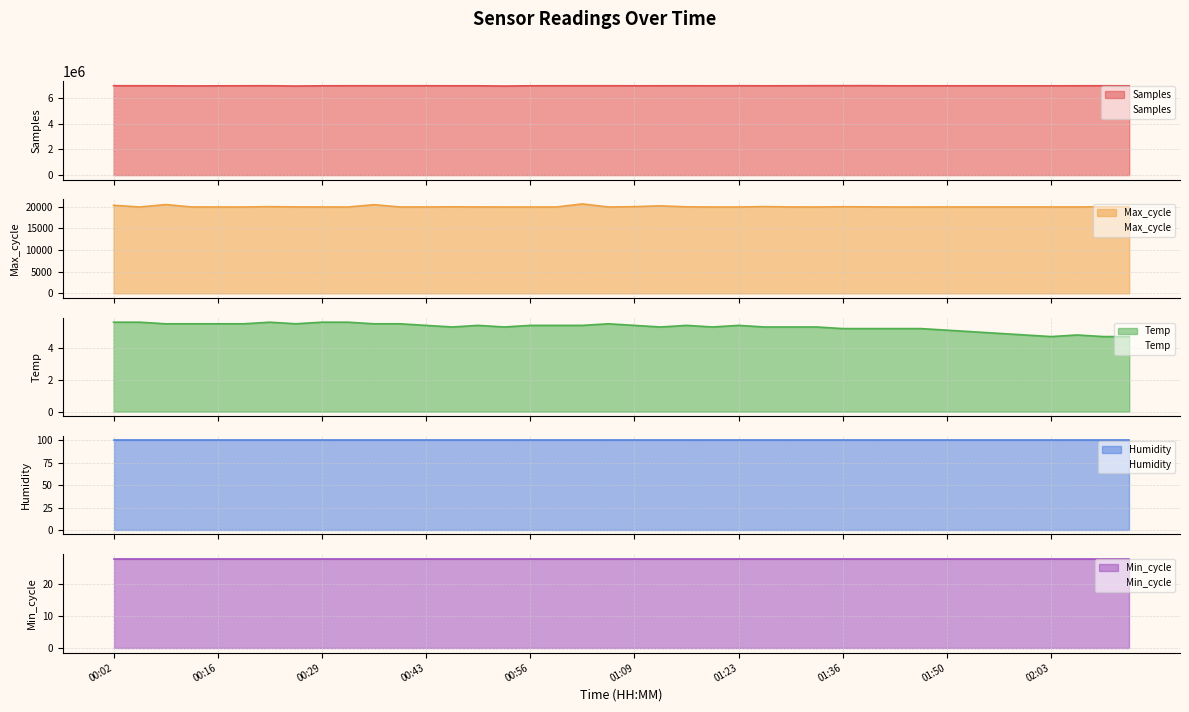

At which category does Max_cycle reach its first local valley?

00:06